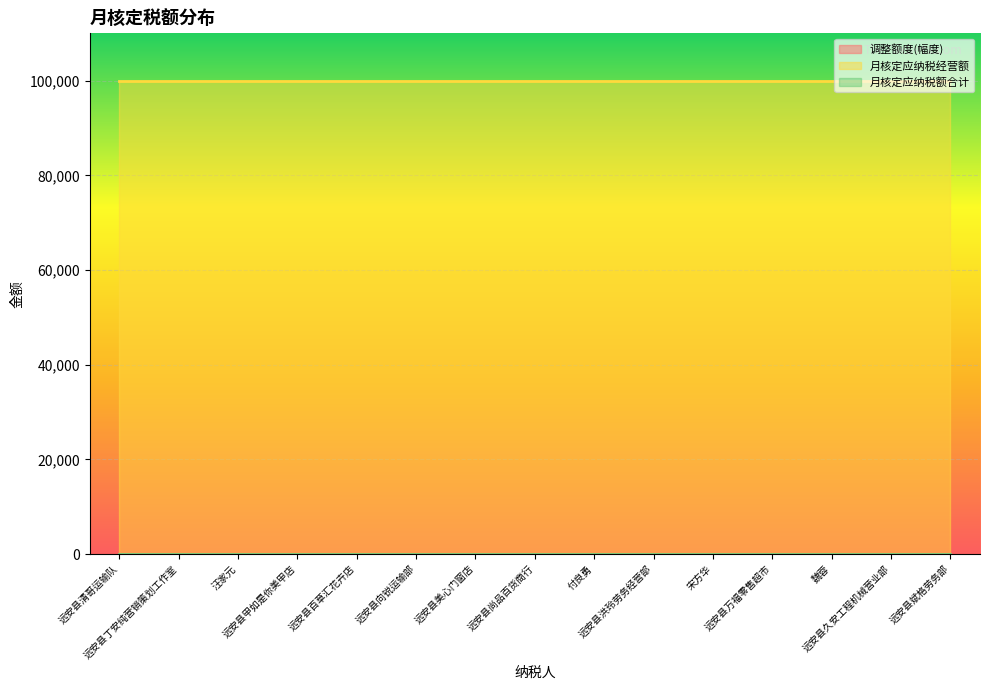

Which label corresponds to the smallest value in the chart?

远安县清哥运输队